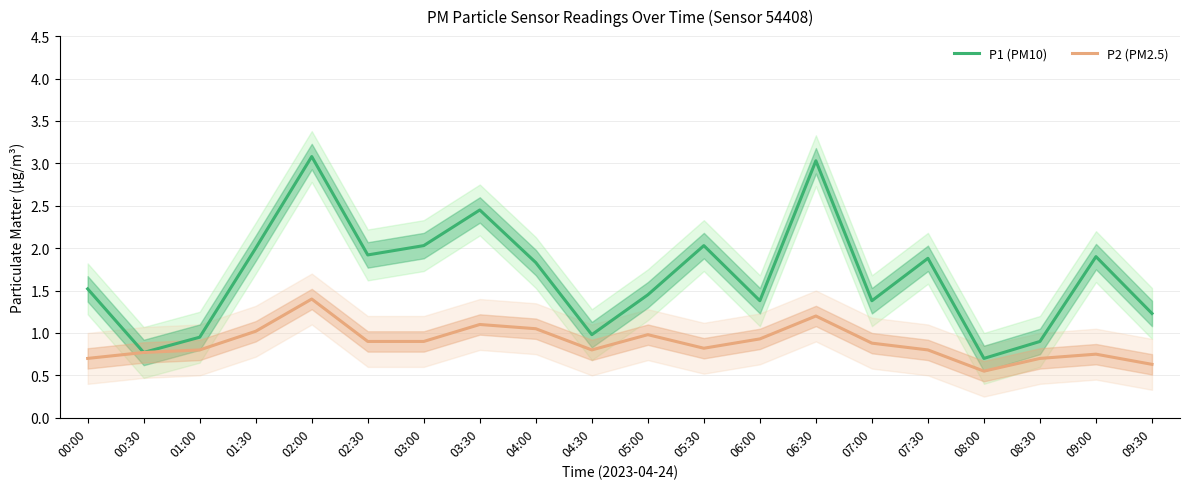

Which series has the largest total across all categories?

P1 (PM10)